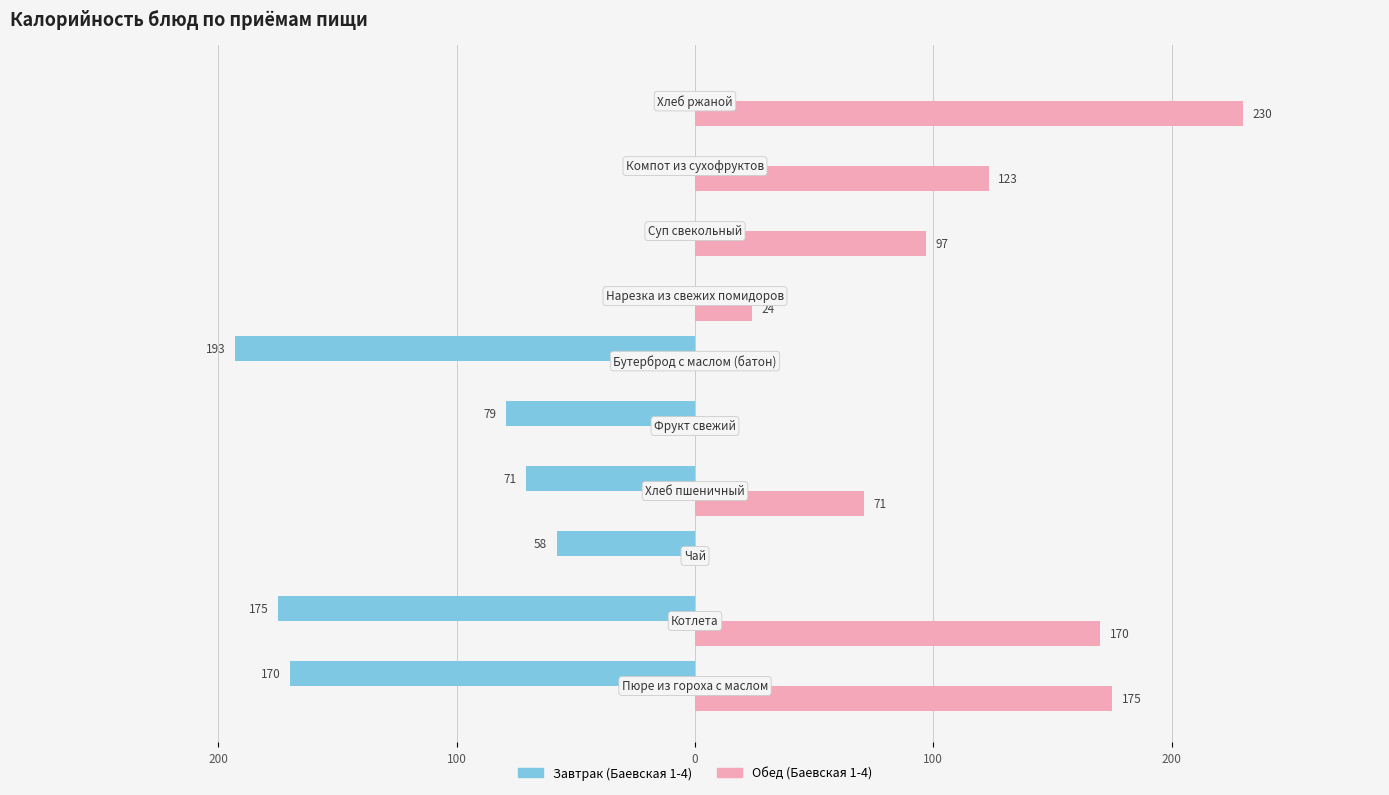

What are all the series names shown in the legend?

Завтрак (Баевская 1-4), Обед (Баевская 1-4)